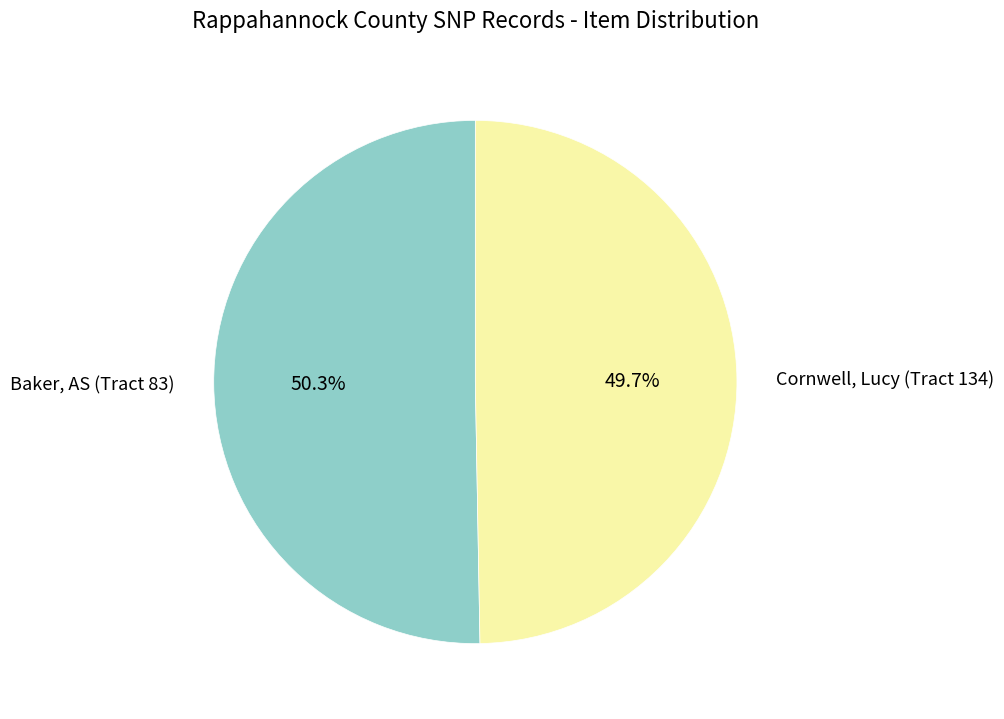

Count the number of slices in the pie.

2